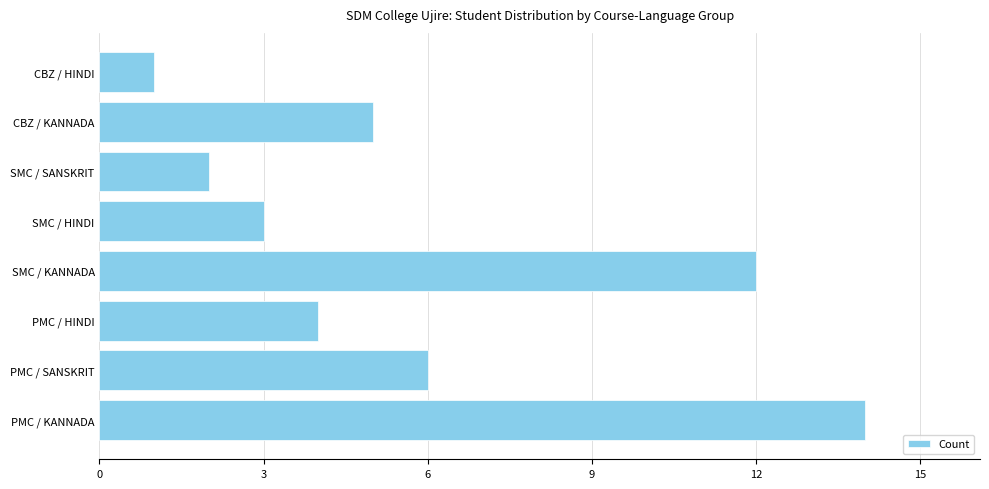

Approximately how many times larger is the value at PMC / HINDI compared to PMC / SANSKRIT?

0.7